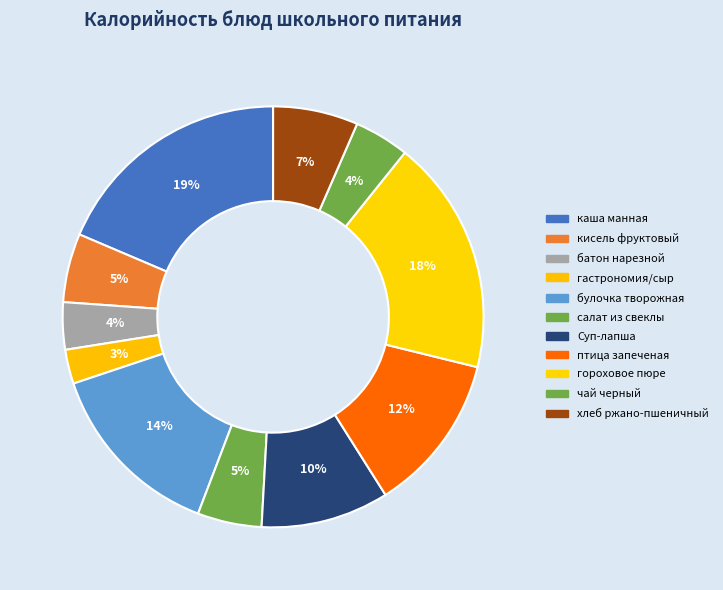

The птица запеченая slice represents 12% of the pie. True or false?

True